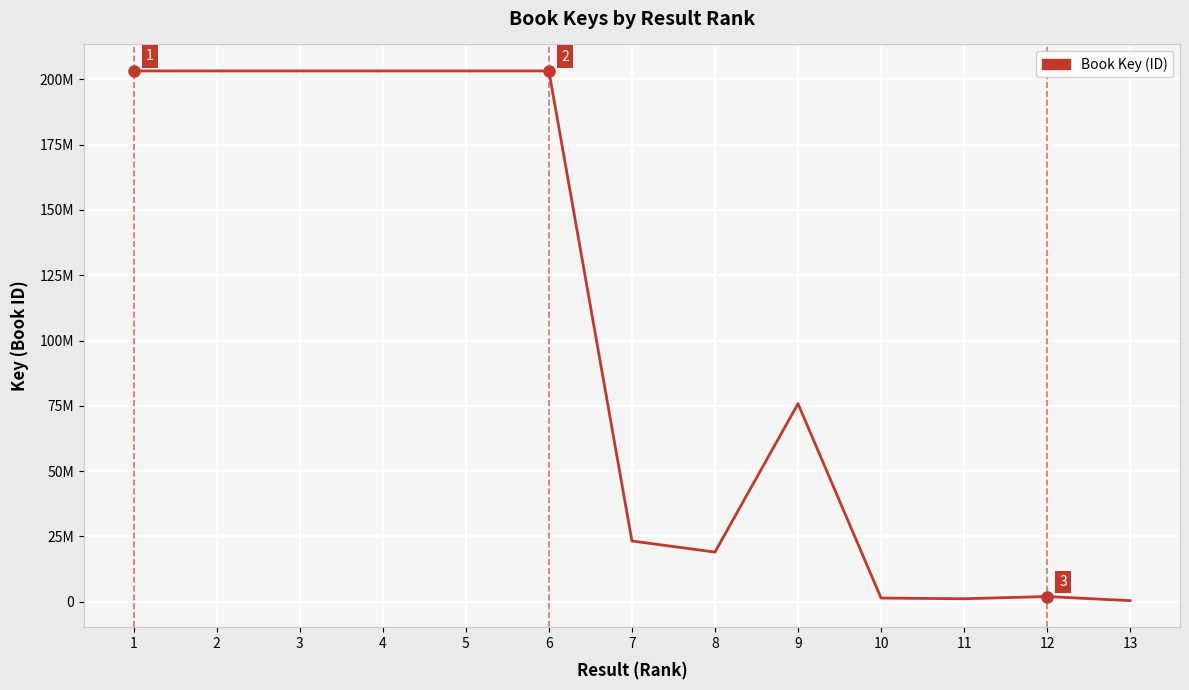

What is the sum of all values?

1342209047